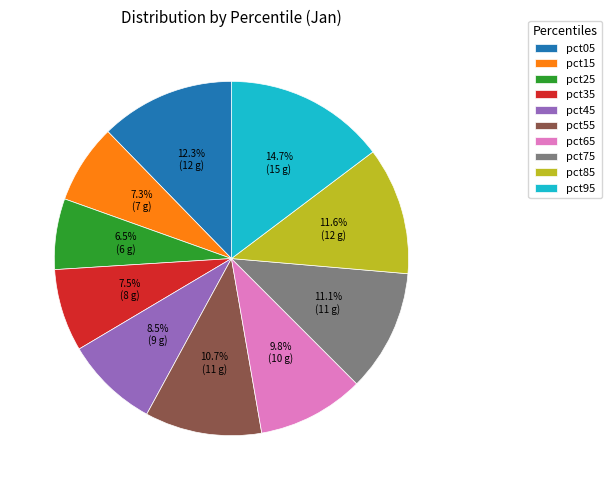

What is the smallest slice in the pie chart?

pct25